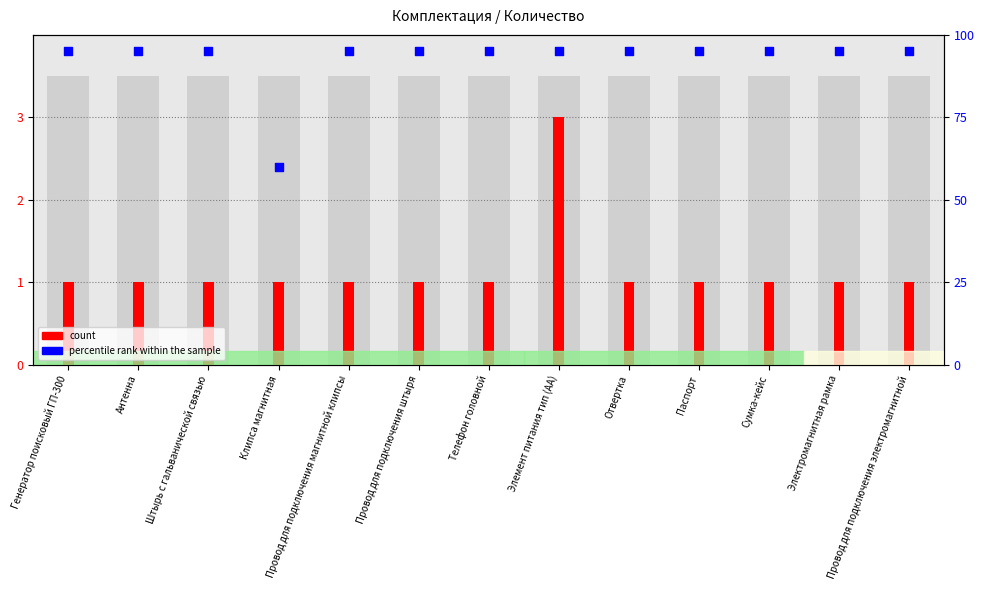

At how many categories does at least one series exceed 64?

12